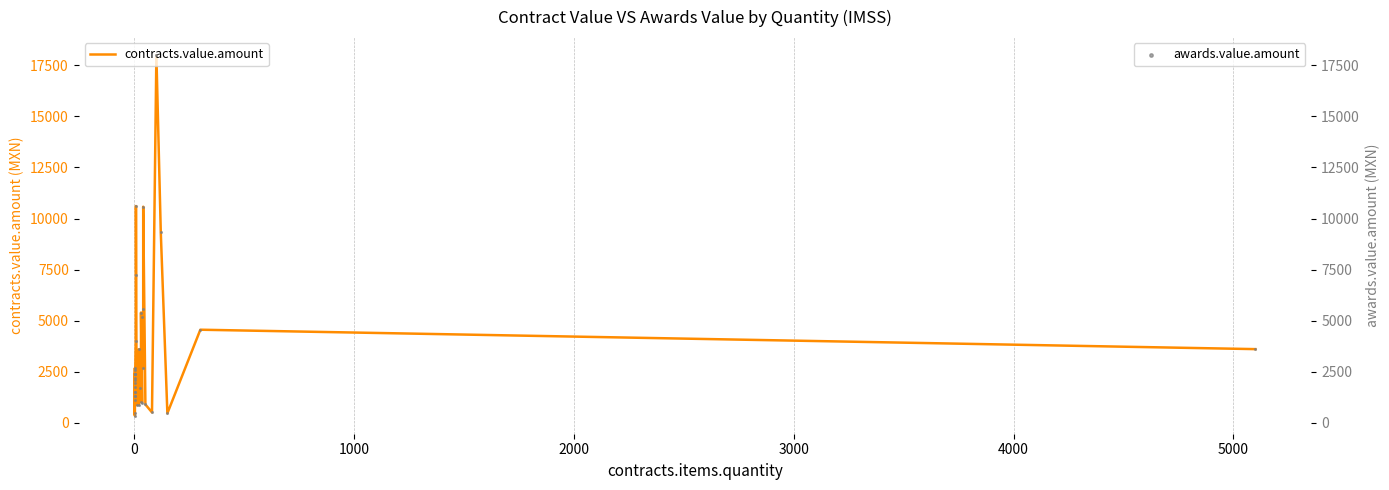

Which series has the widest spread of Y values?

contracts.value.amount